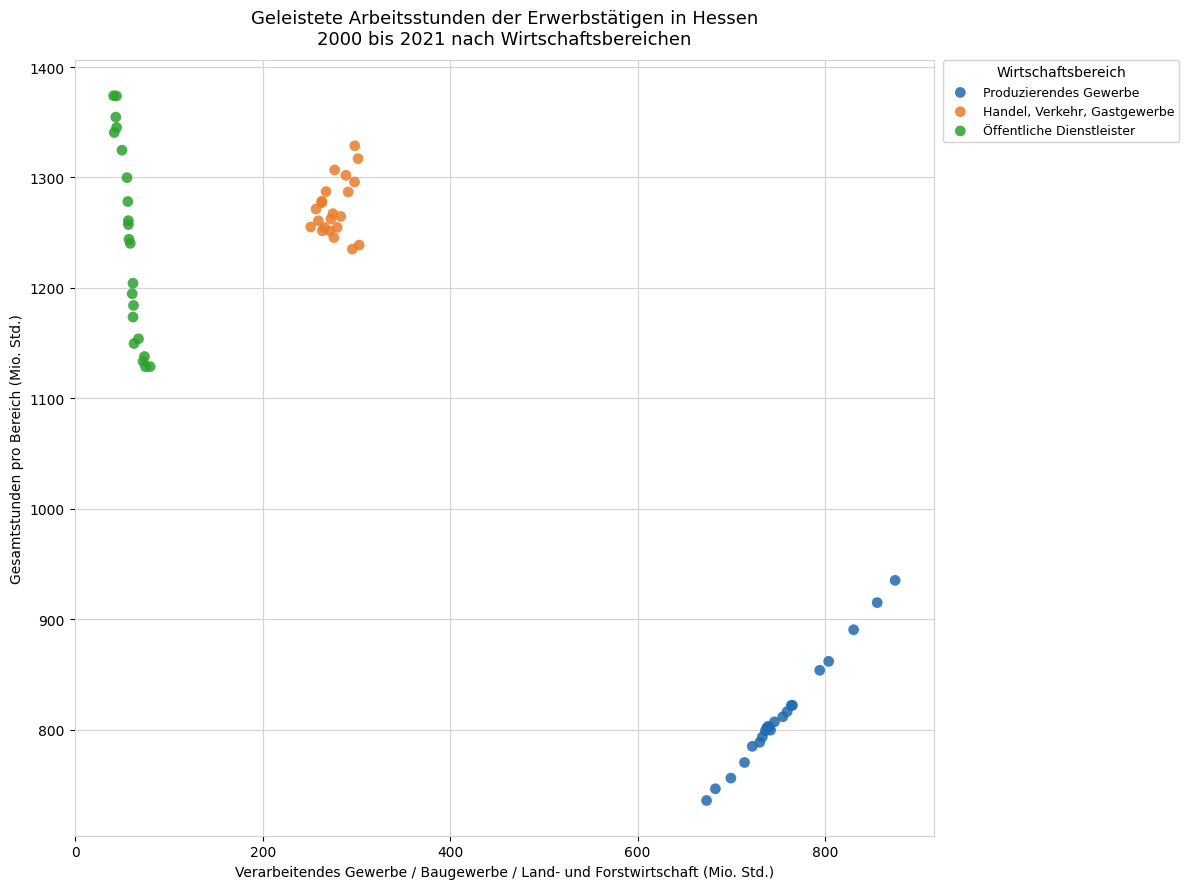

Which series reaches the maximum Y coordinate?

Öffentliche Dienstleister